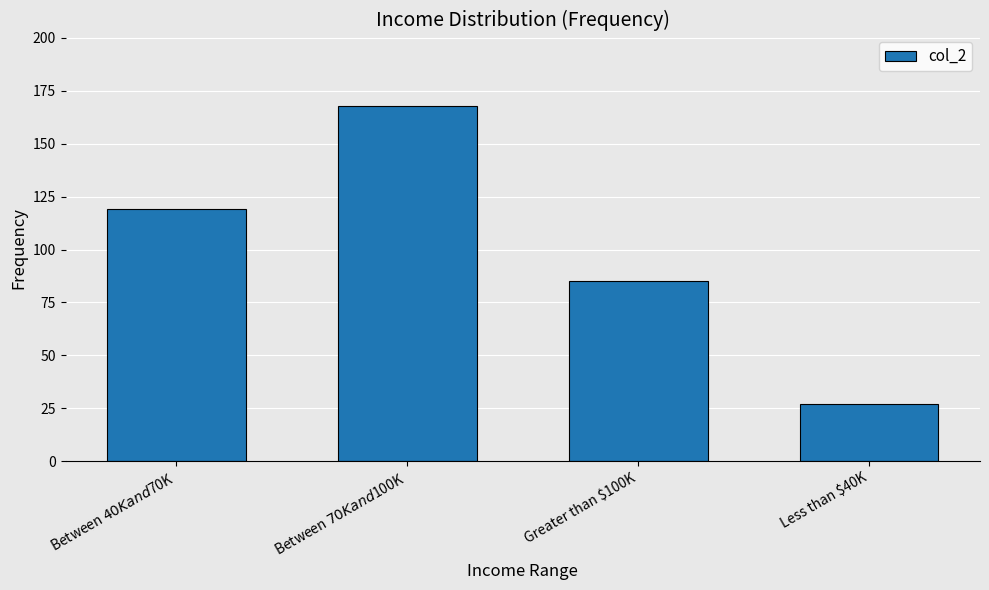

Read the value at Greater than $100K.

85